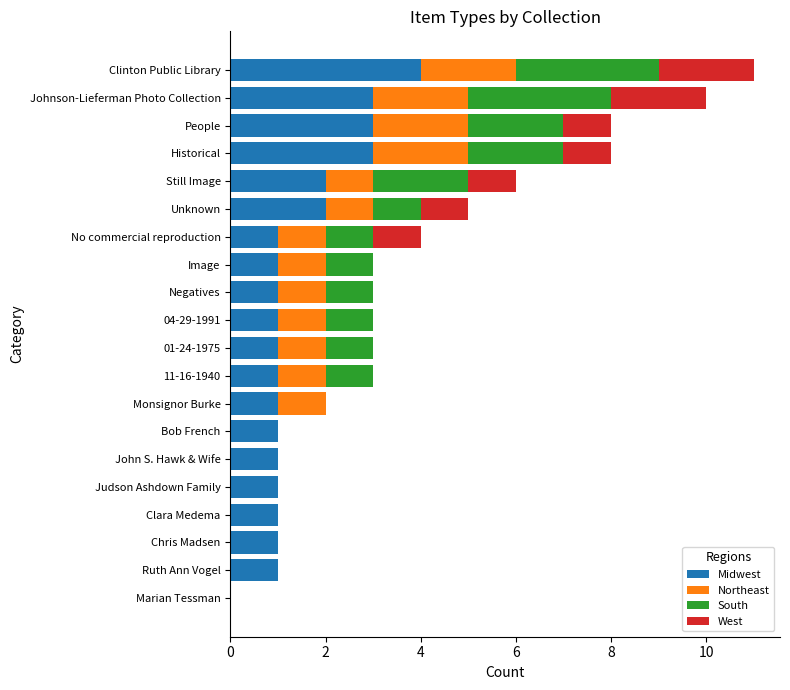

At which category is the sum across all series the highest?

Clinton Public Library